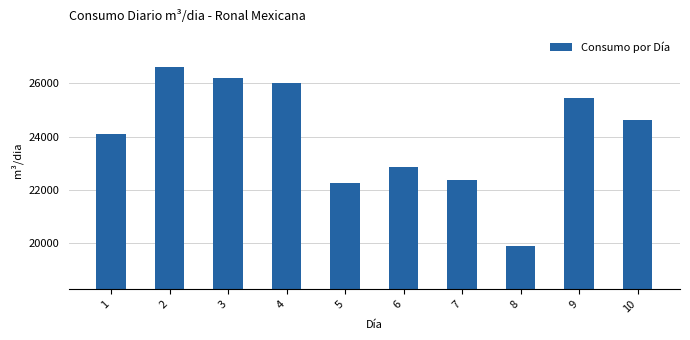

Rank the categories by value from highest to lowest.

2, 3, 4, 9, 10, 1, 6, 7, 5, 8